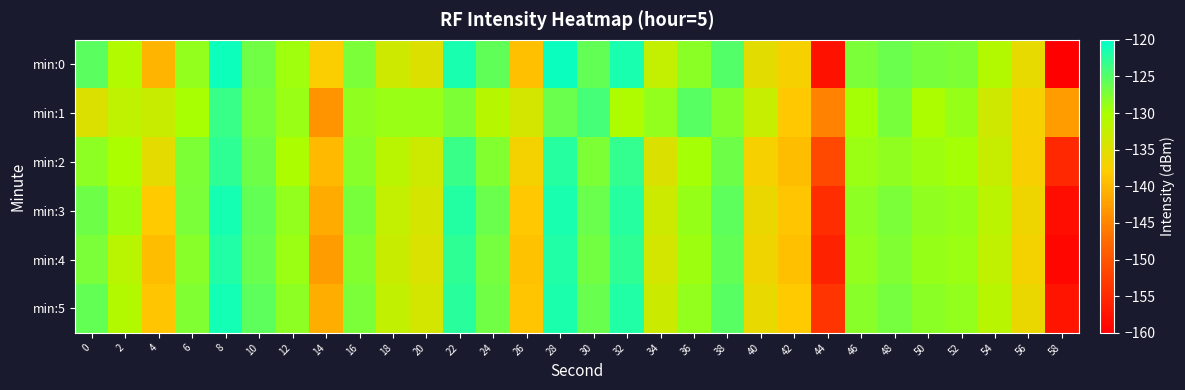

What is the smallest value displayed?

-160.0